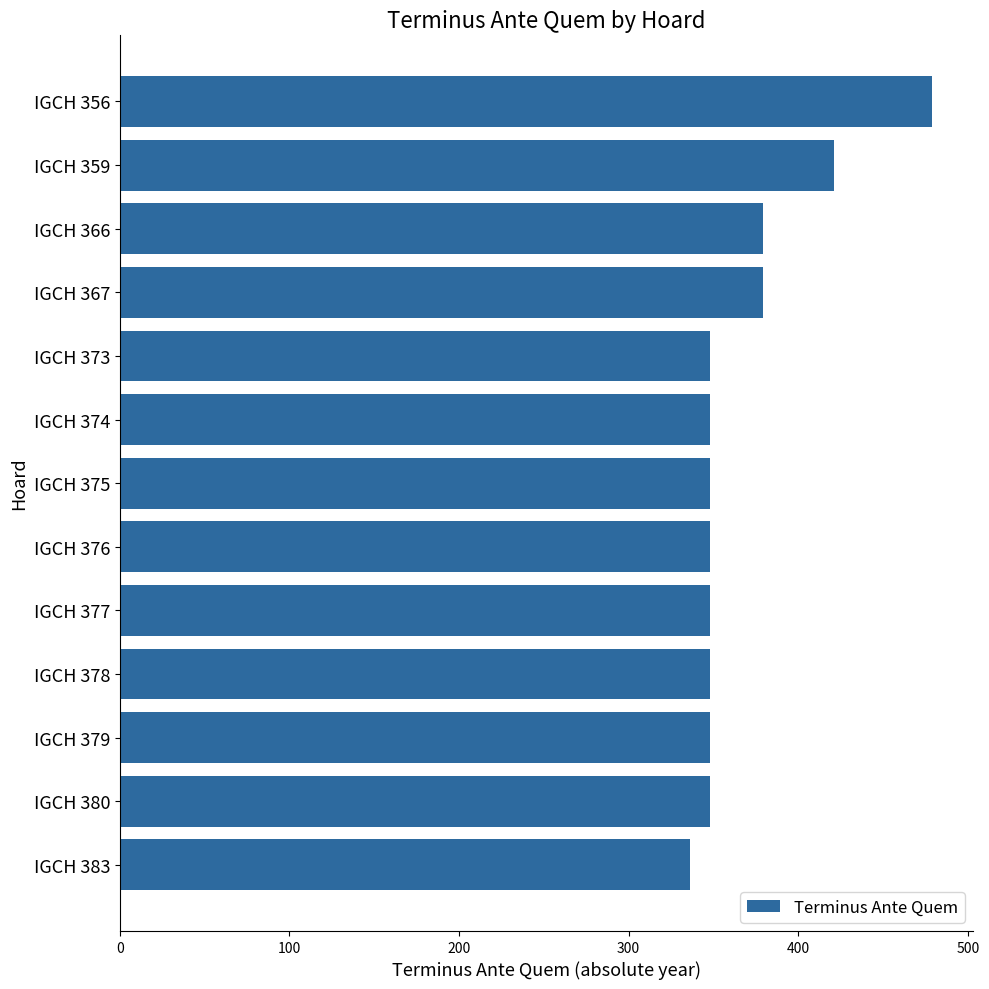

Reading top to bottom, transcribe all the data shown in this chart.

IGCH 356=479	IGCH 359=421	IGCH 366=379	IGCH 367=379	IGCH 373=348	IGCH 374=348	IGCH 375=348	IGCH 376=348	IGCH 377=348	IGCH 378=348	IGCH 379=348	IGCH 380=348	IGCH 383=336